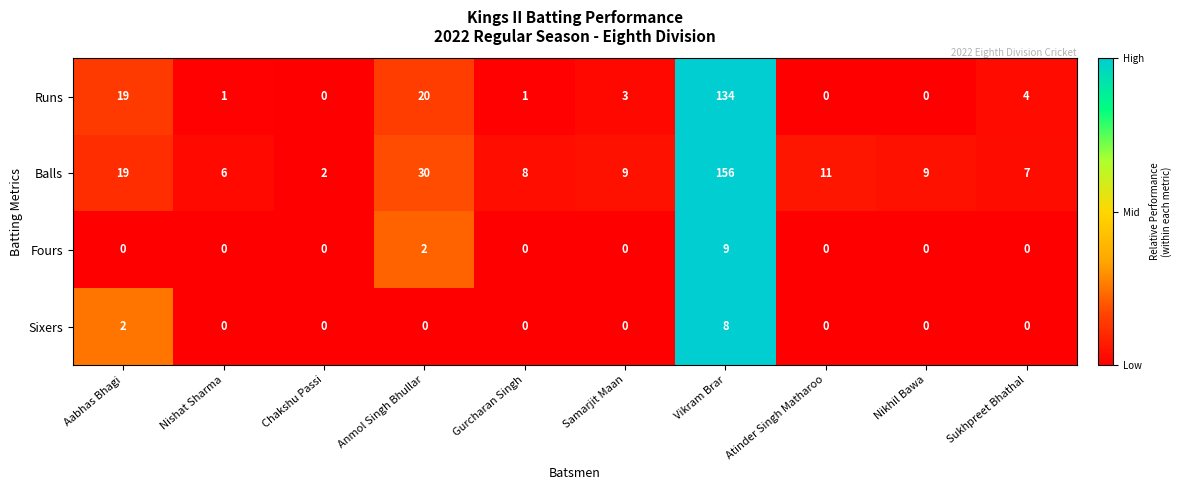

How many categories are shown in the chart?

10